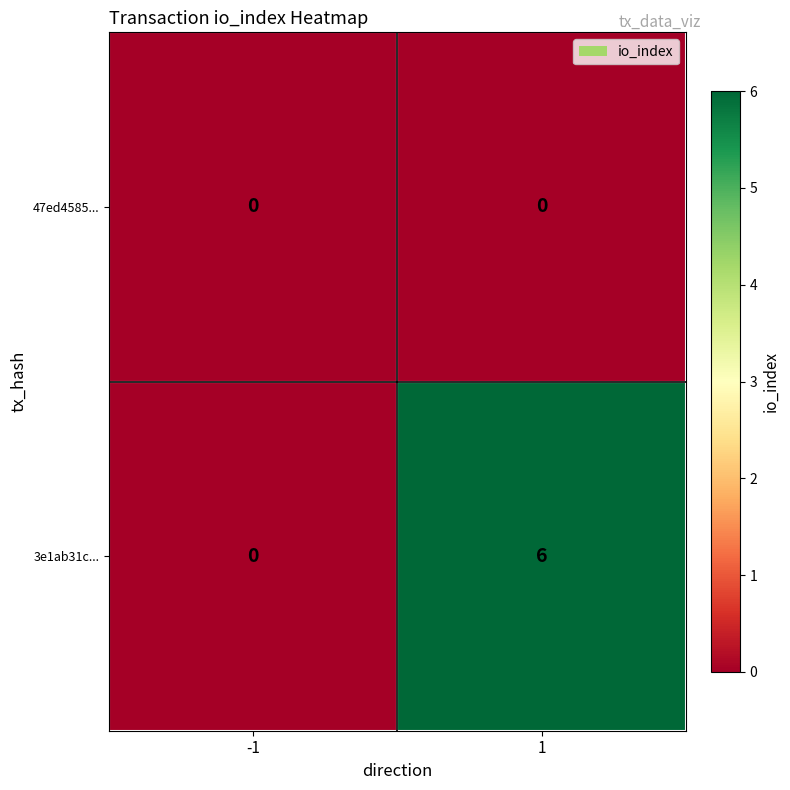

List the series in order of their peak value, lowest first.

47ed4585..., 3e1ab31c...